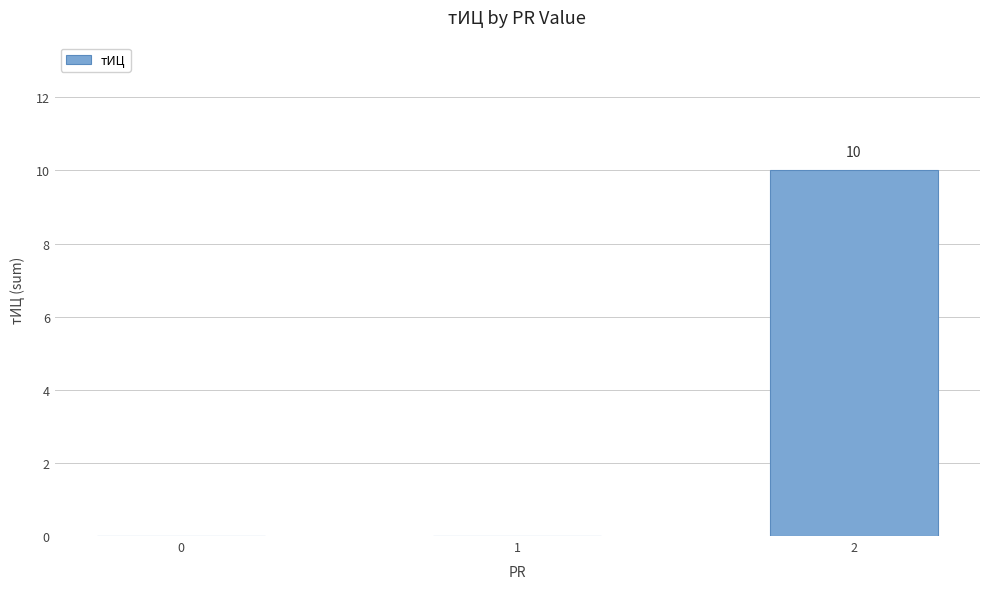

Is it true that the value at 0 is 4?

False